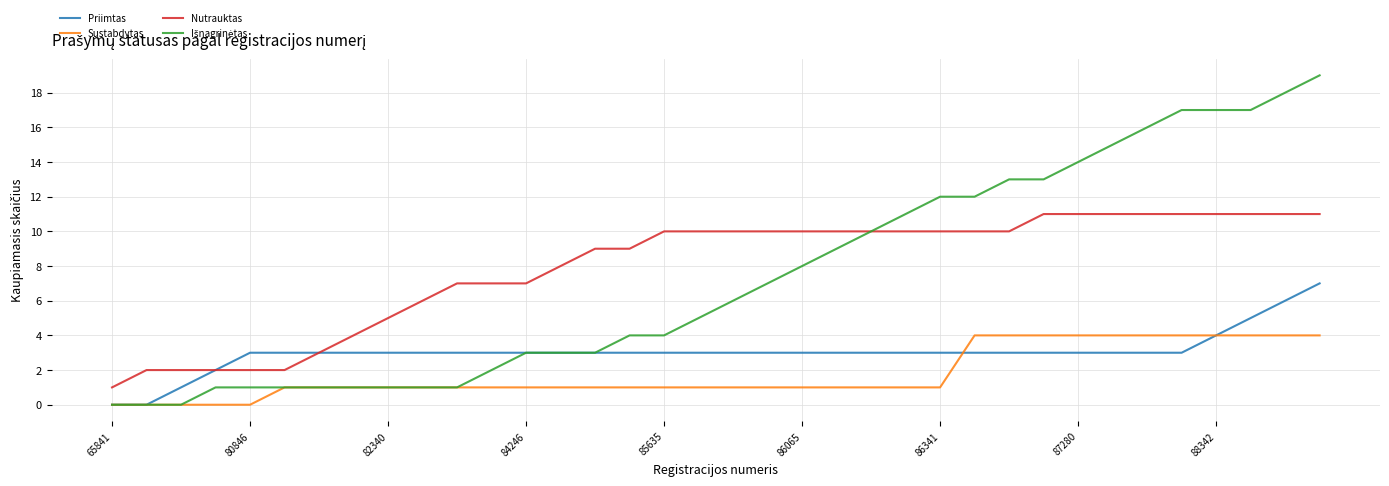

True or false: Sustabdytas and Nutrauktas cross at least once.

False